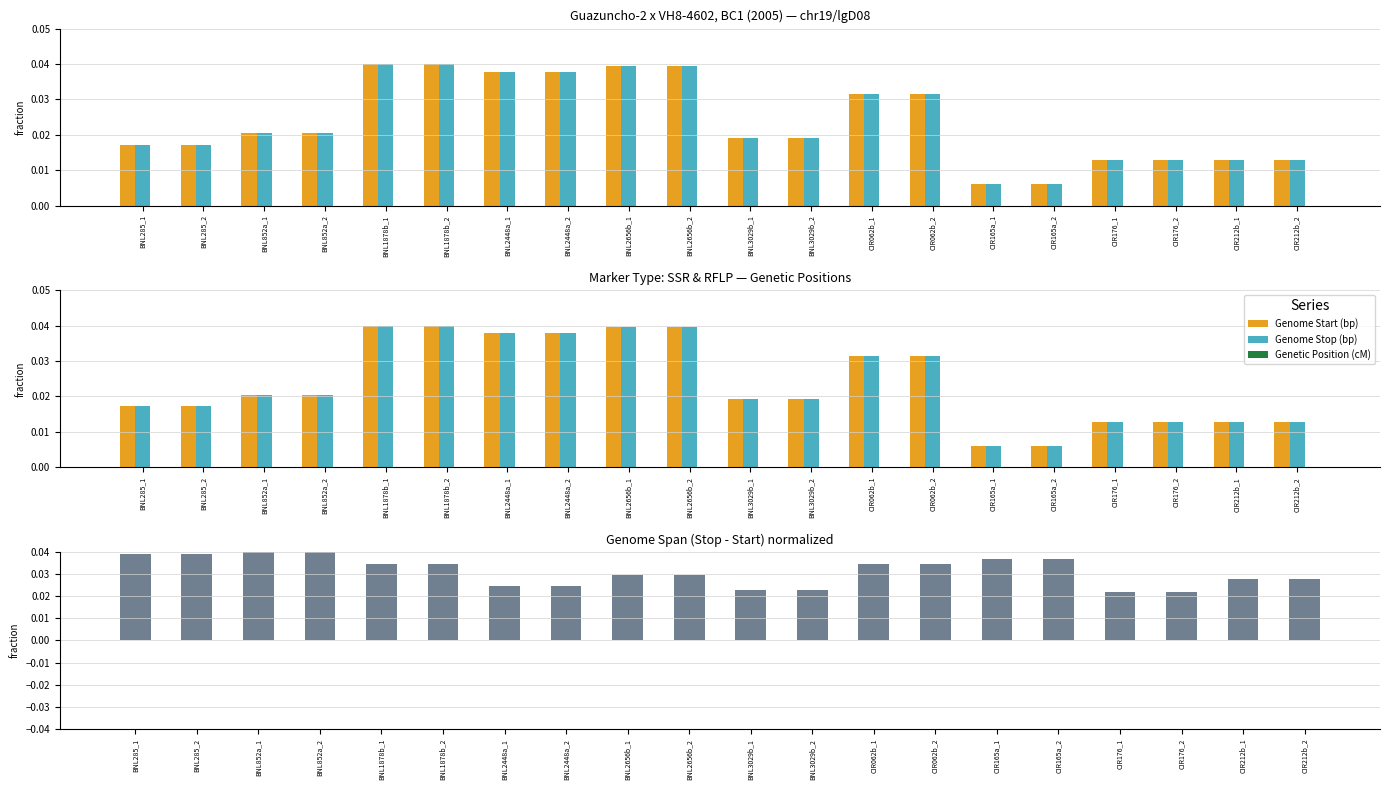

Count the Genome Stop (bp) values in the range 0 to 1.

20